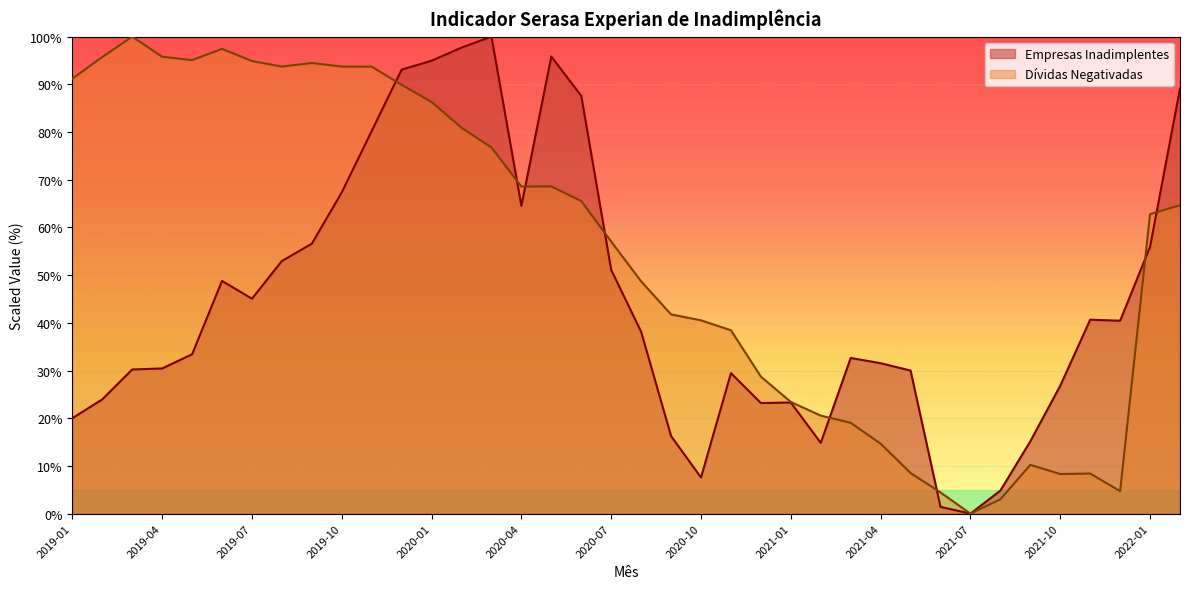

At how many categories does at least one series exceed 22?

33